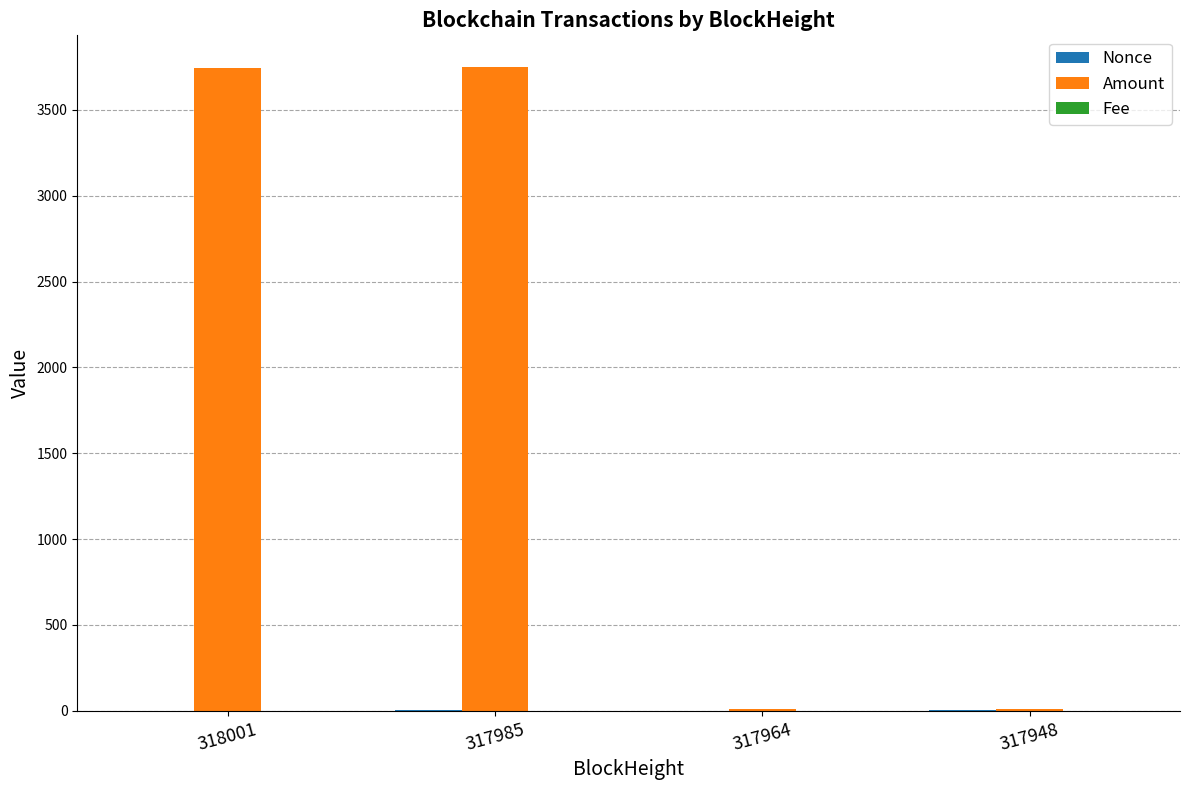

What is the maximum value shown in the chart?

3746.6